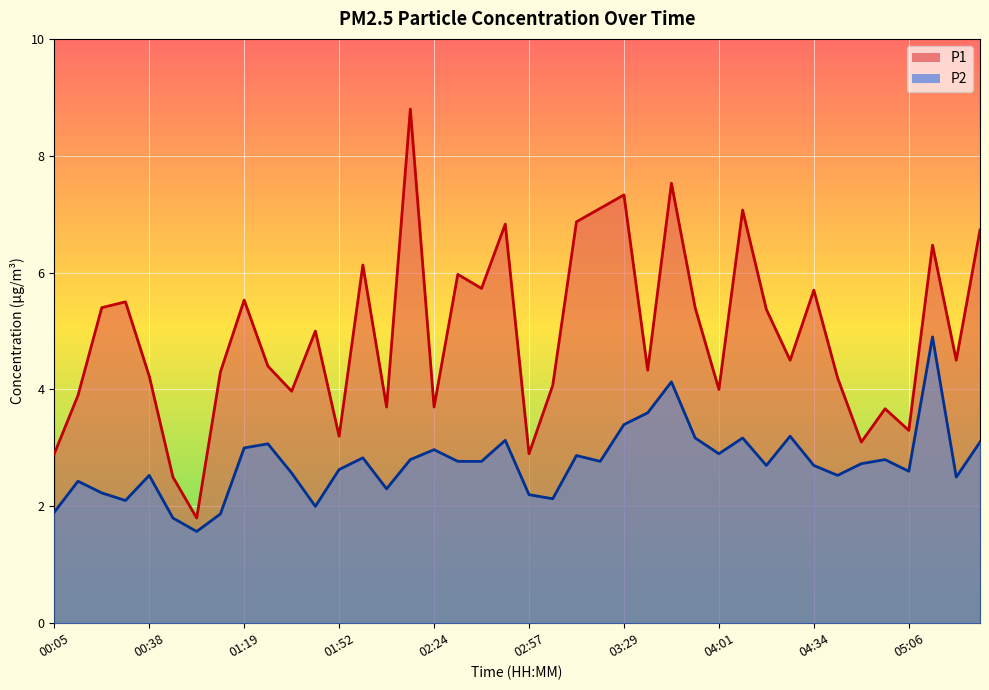

How many interior local peaks does the P1 series have?

13